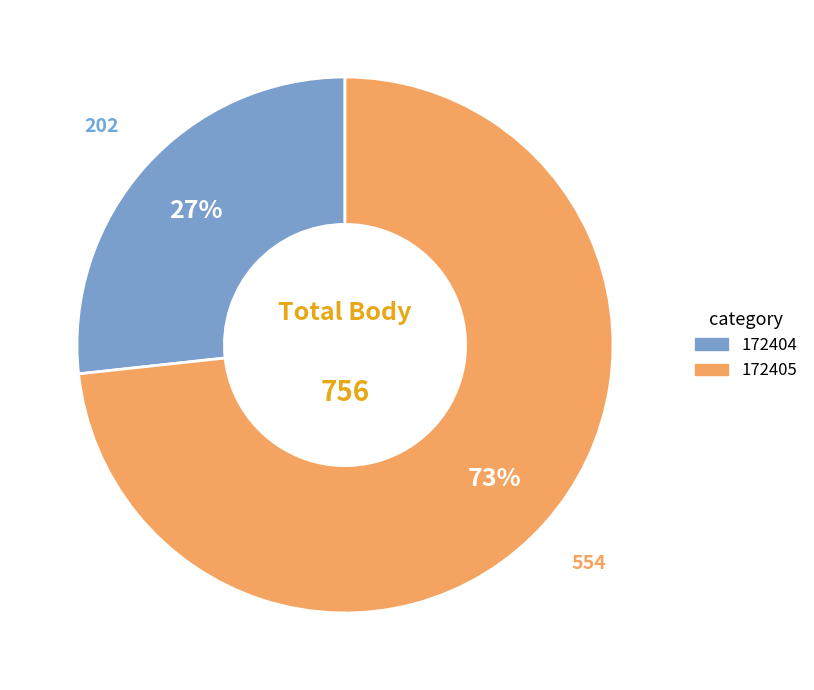

How many segments does this pie chart have?

2